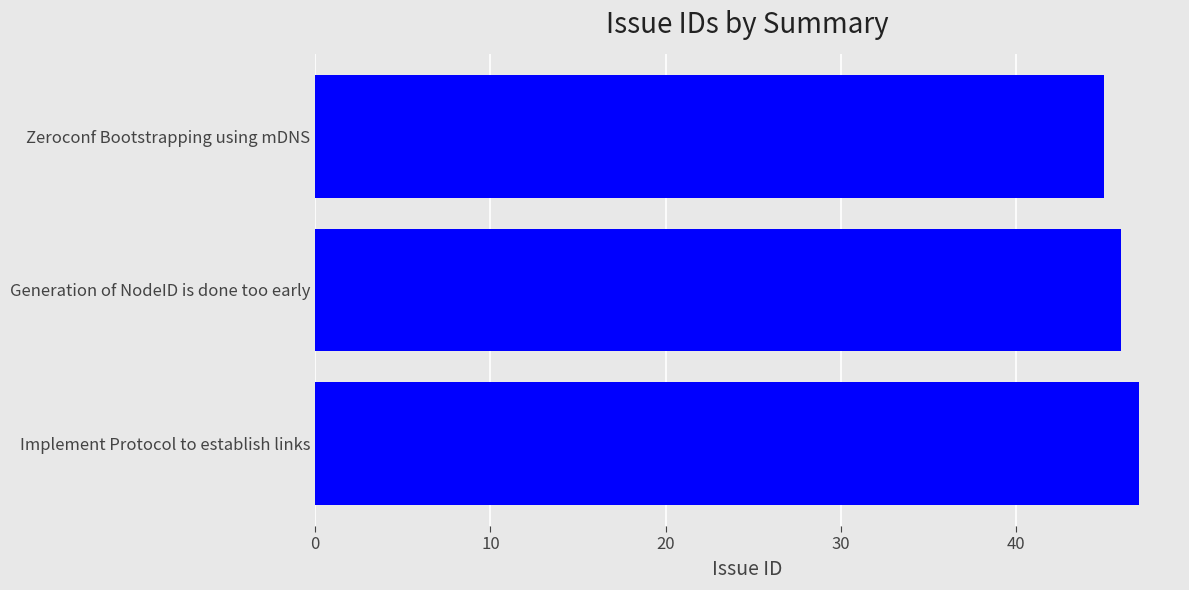

The chart shows a value of 45 at Zeroconf Bootstrapping using mDNS. True or false?

True